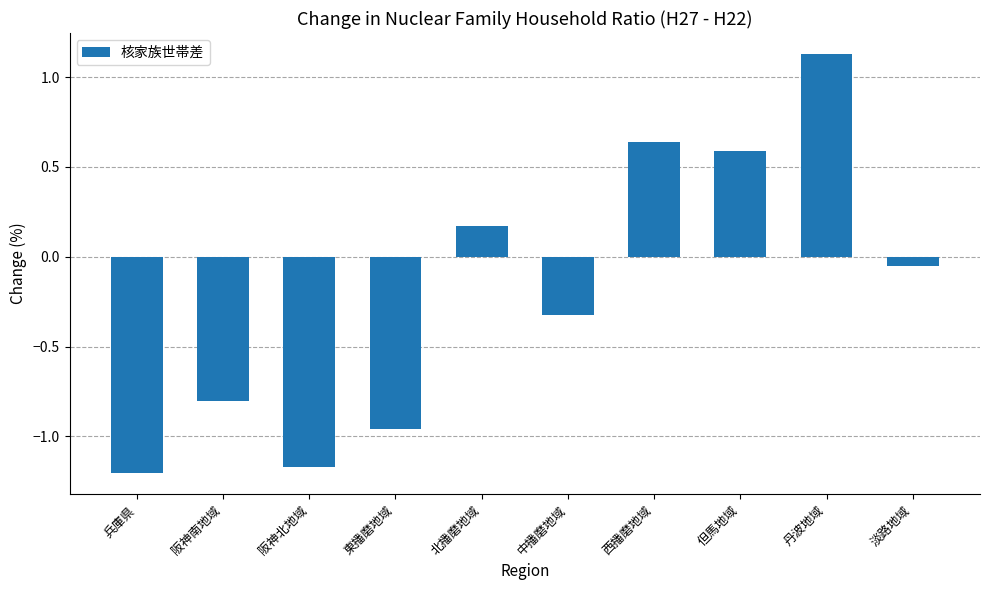

Does the chart contain any negative values?

Yes